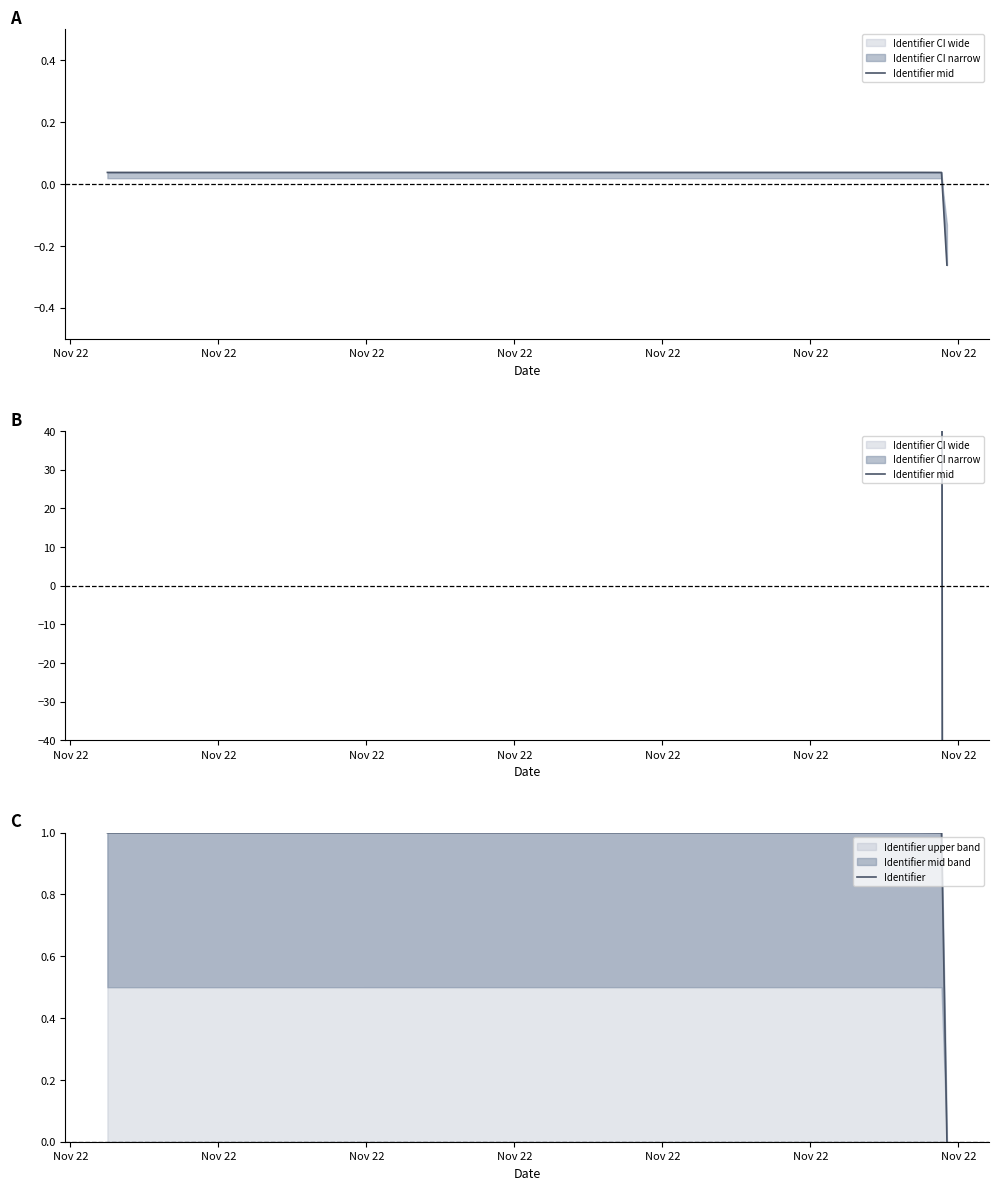

Is it true that Identifier equals 1.0 at Nov 22?

True